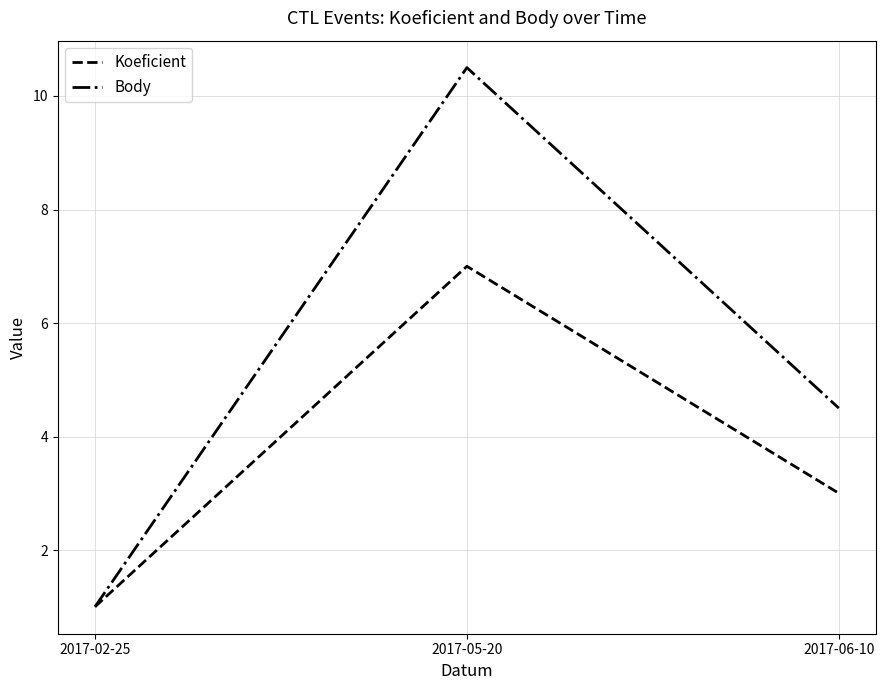

Does the chart display data point markers on the line(s)?

No